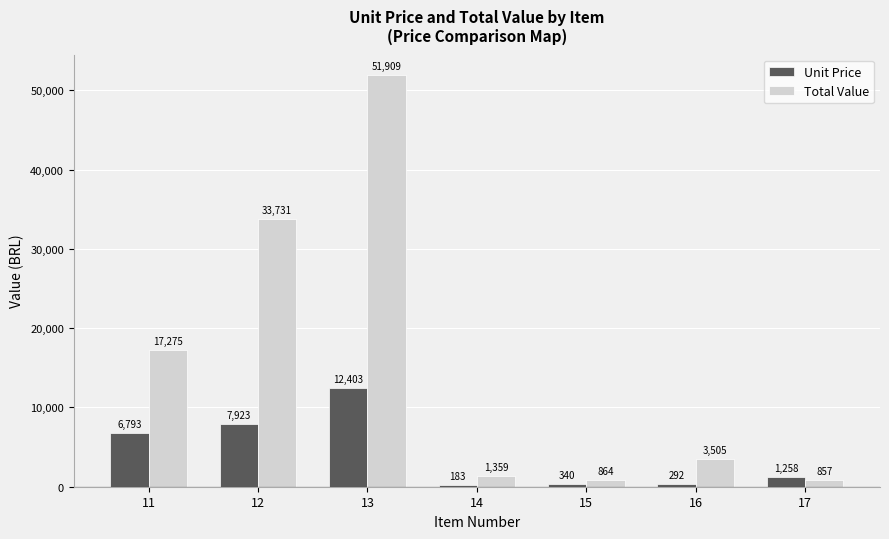

Where does the Unit Price series first go above 1257?

11